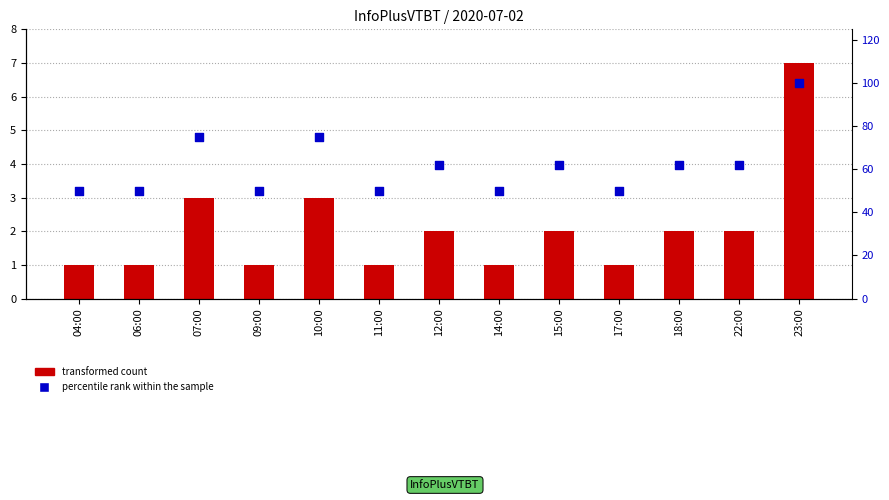

At which category is the sum across all series the highest?

23:00